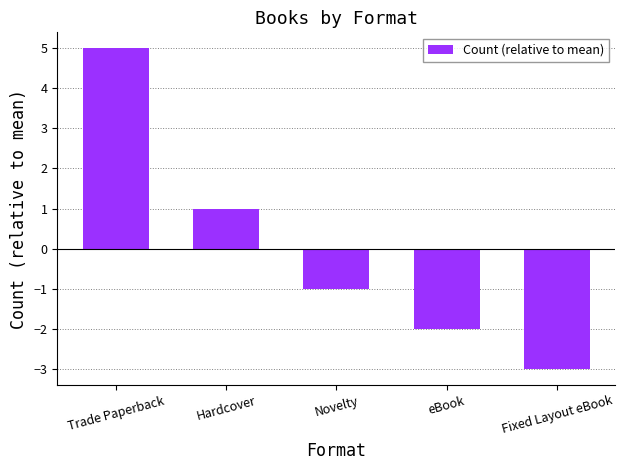

At which label is the value closest to 1?

Hardcover